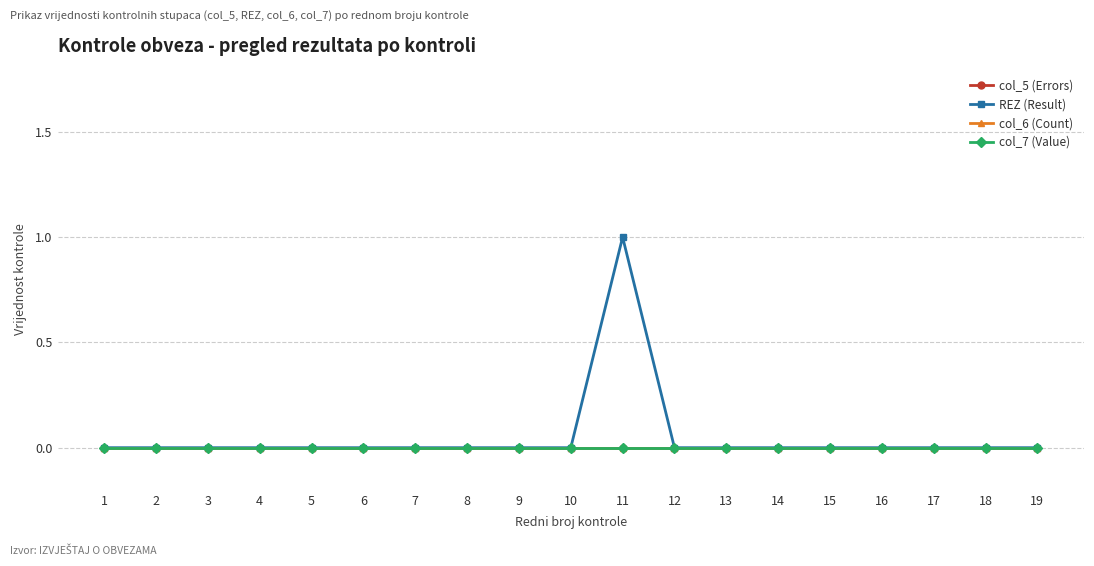

Which category has the lowest value across all series?

1